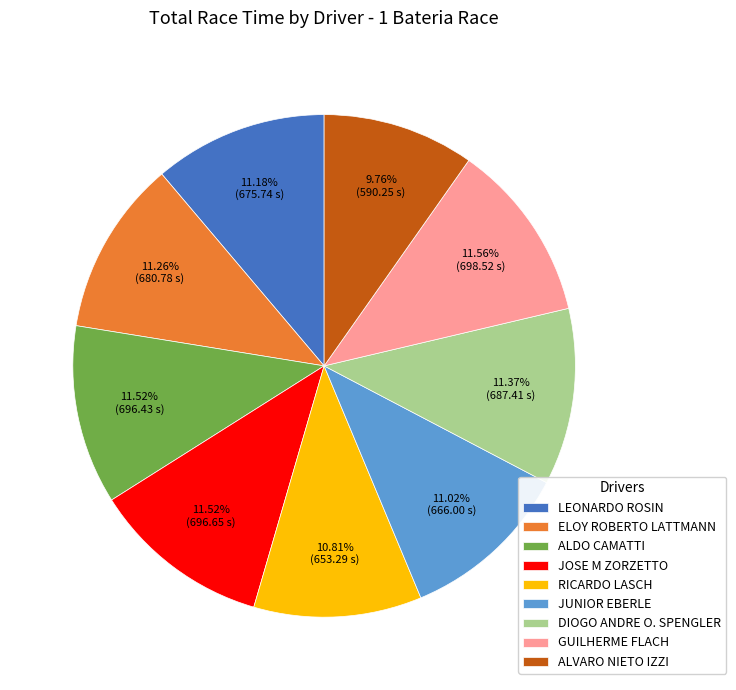

To the nearest percent, what portion does ALDO CAMATTI represent?

12%